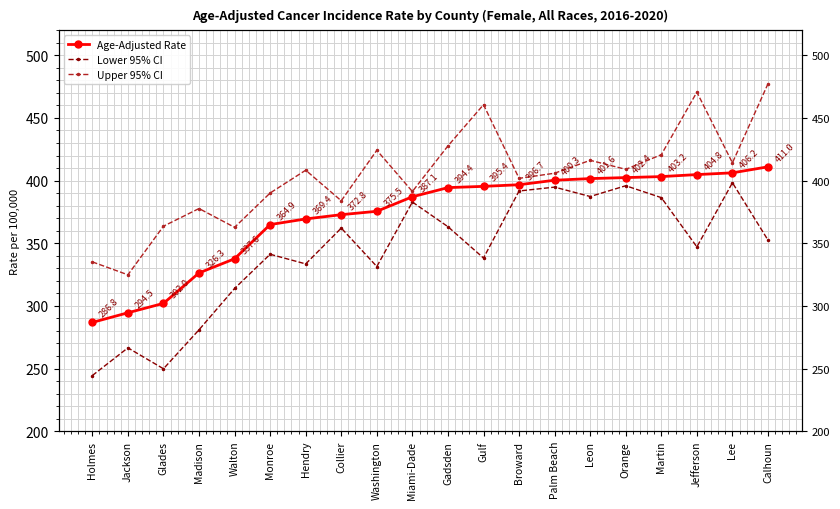

The value of Upper 95% CI at Glades is 104.9. True or false?

False